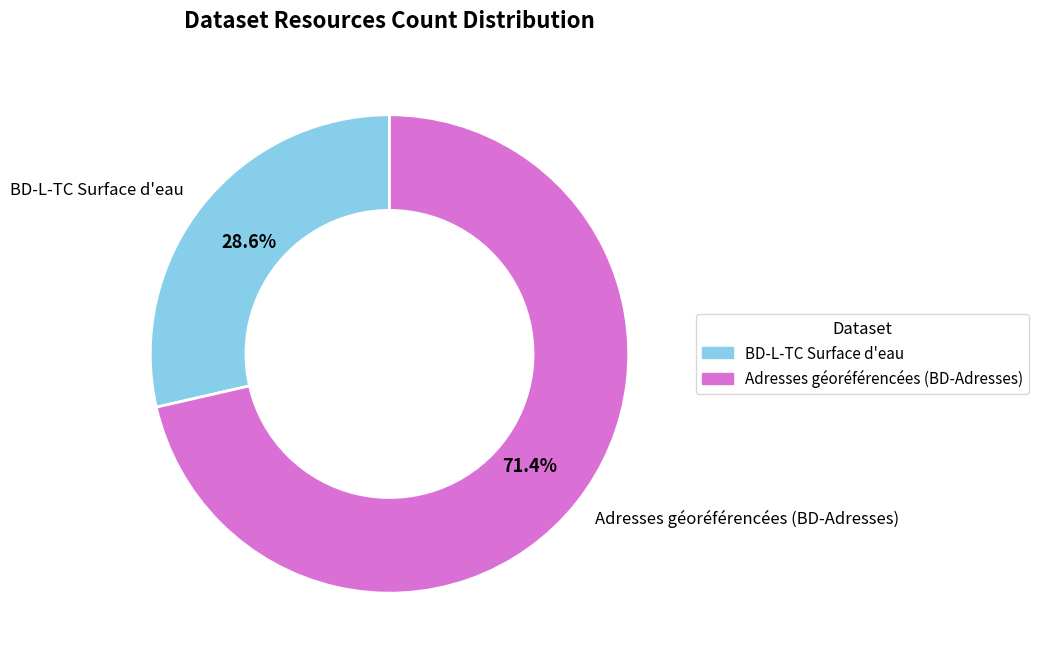

Which slice is the smallest?

BD-L-TC Surface d'eau